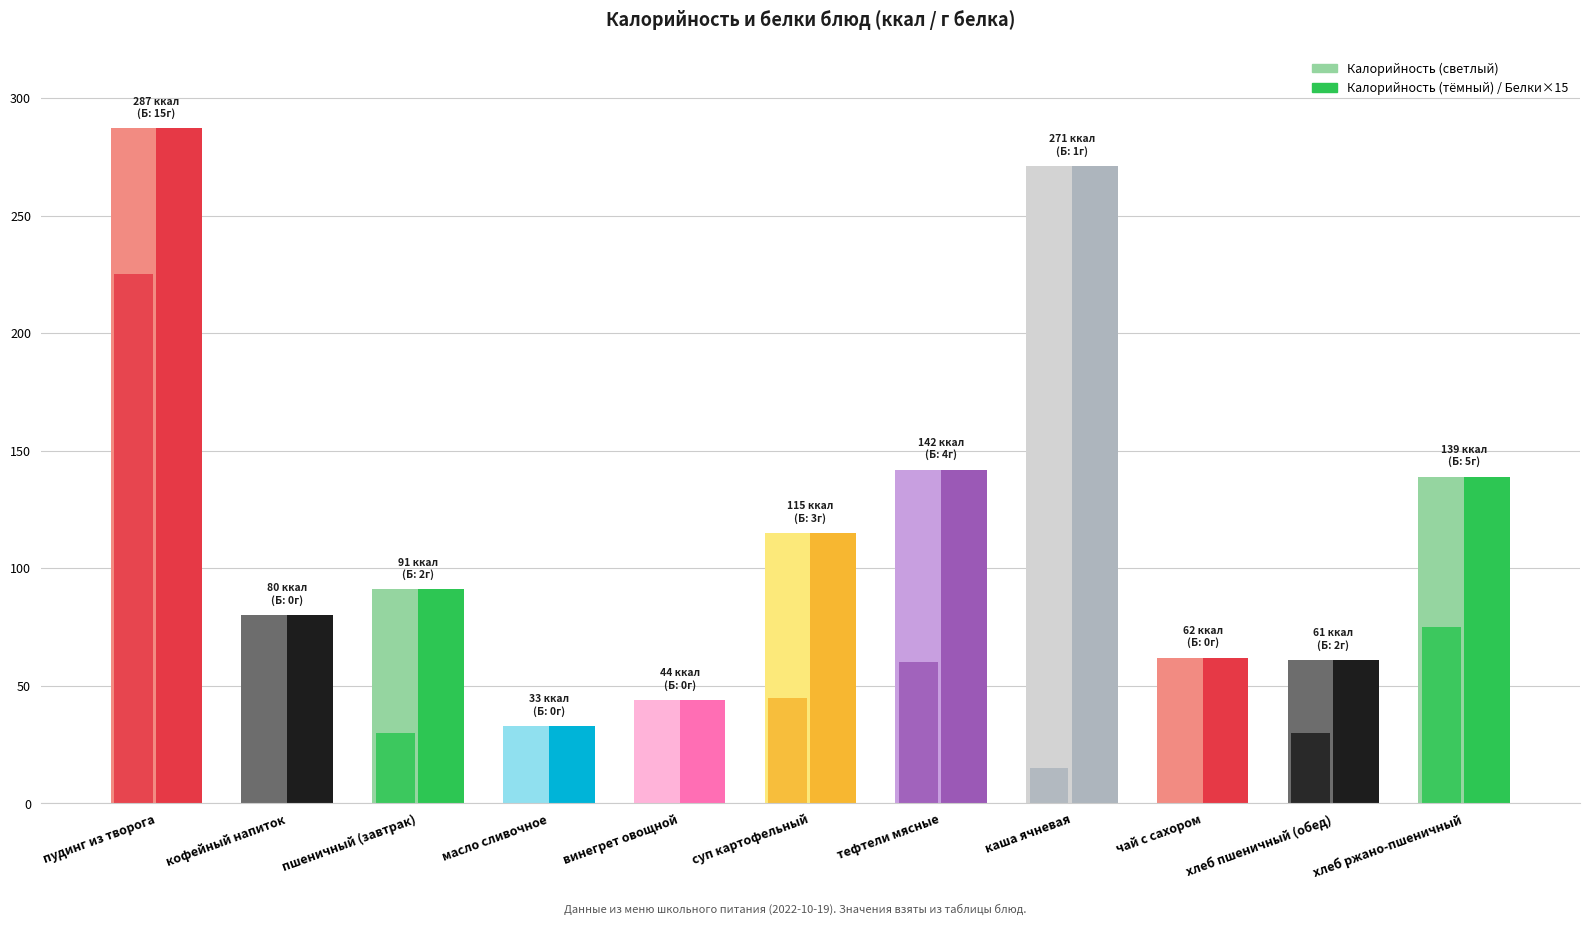

Where is Белки nearest to the value 7?

хлеб ржано-пшеничный